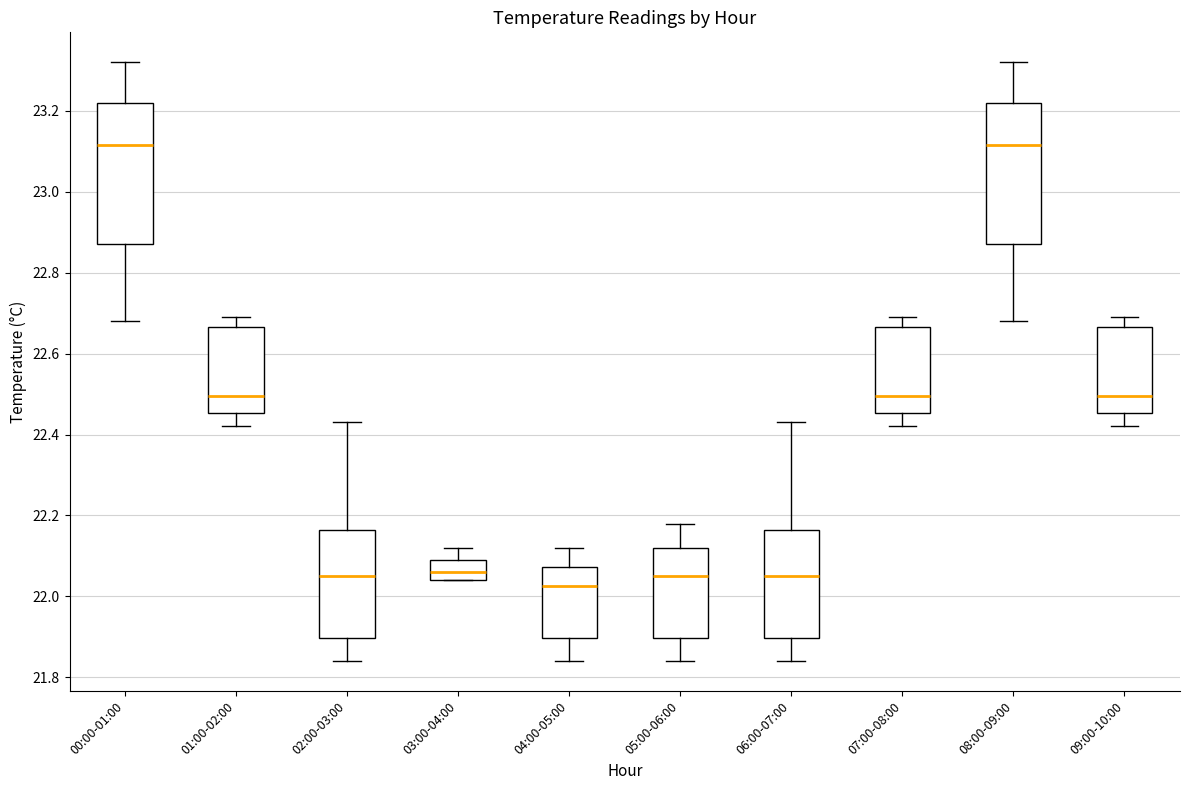

Reading left to right, transcribe this box plot: for each box, give where its median line is, the range the box spans, and where its two whiskers end, as read against the y-axis. The values are not printed on the chart, so give them approximately, as read against the axis.

00:00-01:00: median 23.12, box 22.88 to 23.22, whiskers 22.68 to 23.32
01:00-02:00: median 22.50, box 22.46 to 22.66, whiskers 22.42 to 22.70
02:00-03:00: median 22.06, box 21.90 to 22.16, whiskers 21.84 to 22.44
03:00-04:00: median 22.06, box 22.04 to 22.10, whiskers 22.04 to 22.12
04:00-05:00: median 22.02, box 21.90 to 22.08, whiskers 21.84 to 22.12
05:00-06:00: median 22.06, box 21.90 to 22.12, whiskers 21.84 to 22.18
06:00-07:00: median 22.06, box 21.90 to 22.16, whiskers 21.84 to 22.44
07:00-08:00: median 22.50, box 22.46 to 22.66, whiskers 22.42 to 22.70
08:00-09:00: median 23.12, box 22.88 to 23.22, whiskers 22.68 to 23.32
09:00-10:00: median 22.50, box 22.46 to 22.66, whiskers 22.42 to 22.70